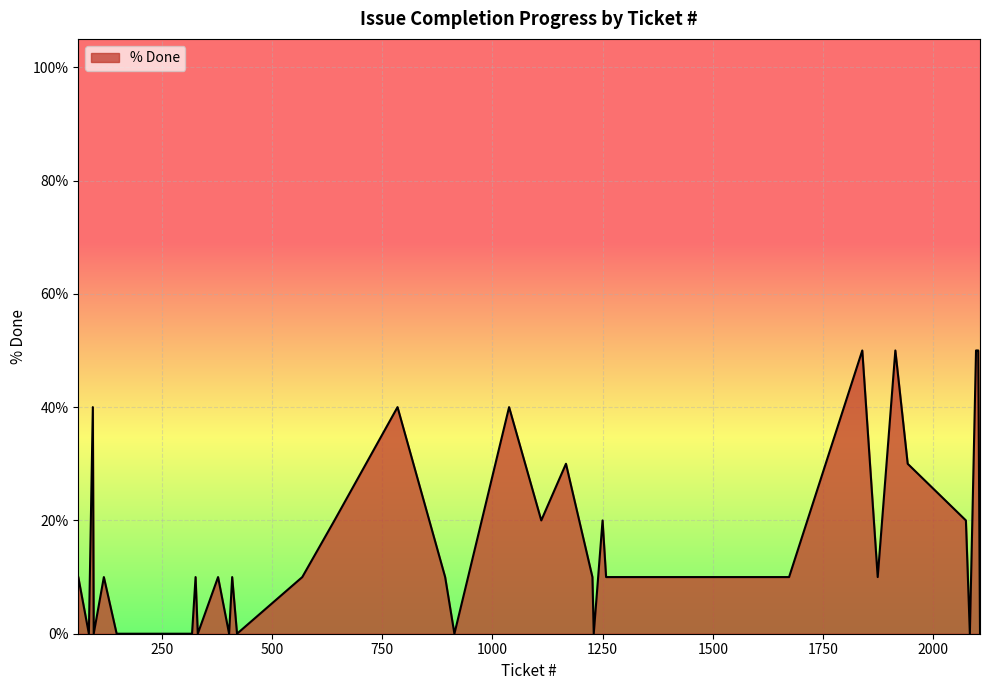

What is the difference between the maximum and minimum values?

50